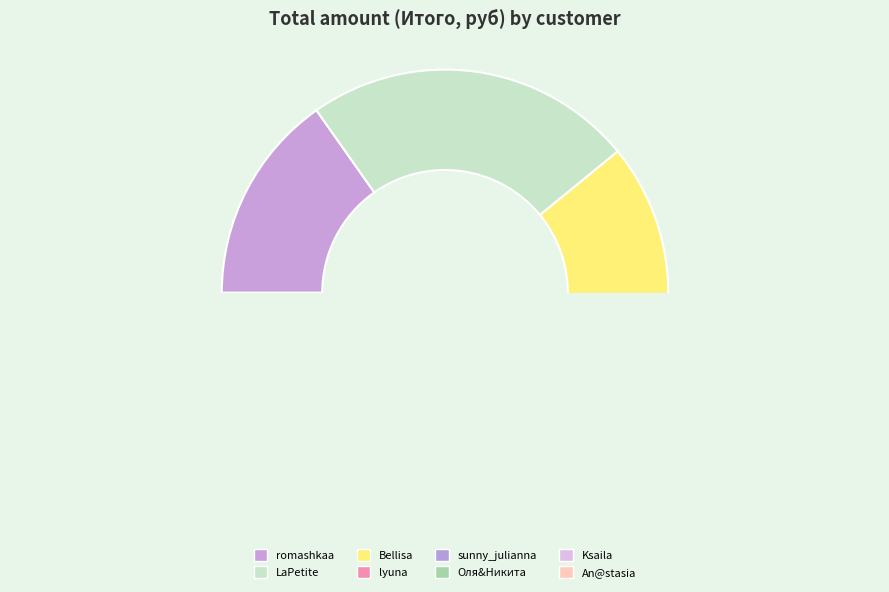

Does any single category account for the majority?

No